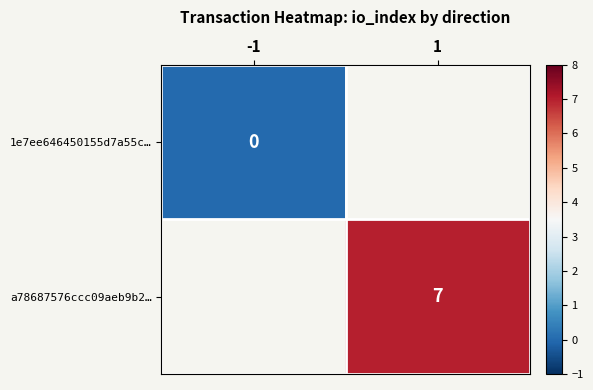

The a78687576ccc09aeb9b2… series shows 3 at 1. True or false?

False